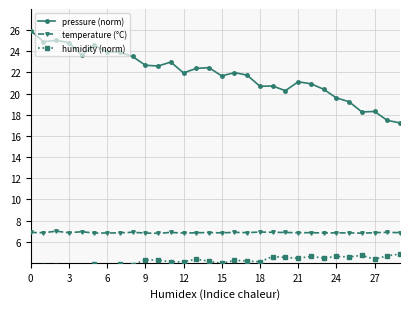

Where is the first local maximum for humidity (norm)?

6